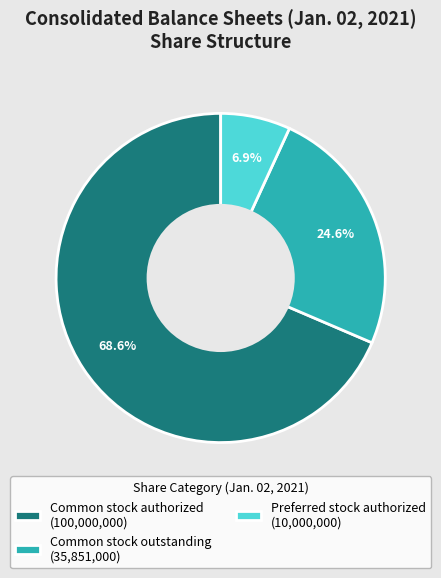

Count the number of slices in the pie.

3